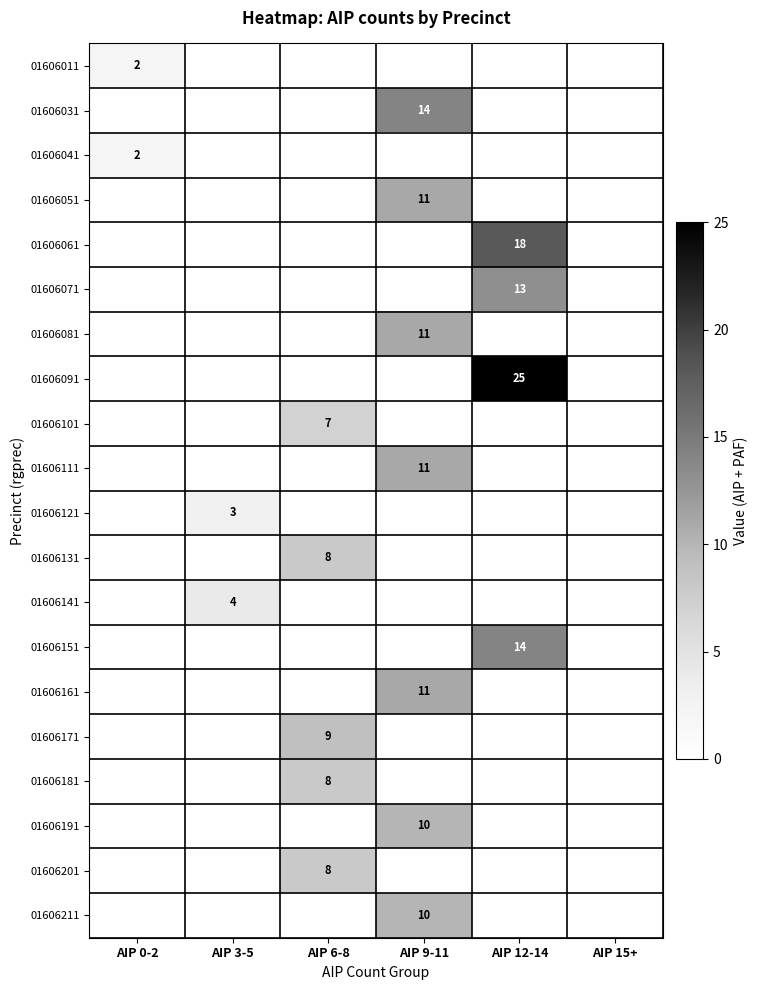

Is the value of 01606031 at AIP 9-11 greater than the value of 01606071 at AIP 12-14?

Yes